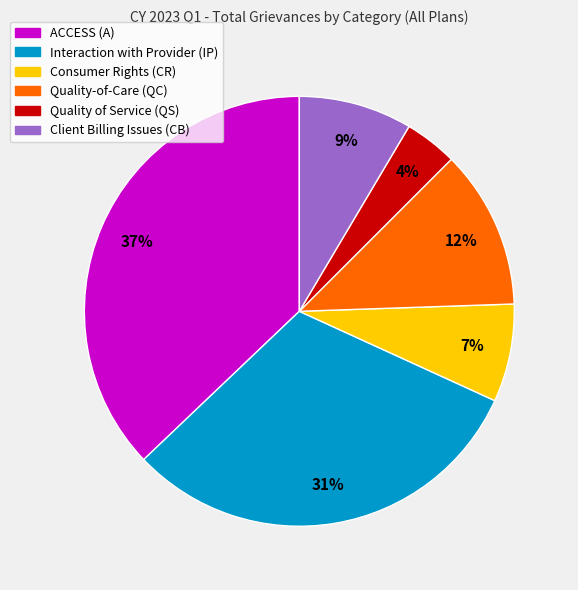

To the nearest percent, what portion does Consumer Rights (CR) represent?

7%